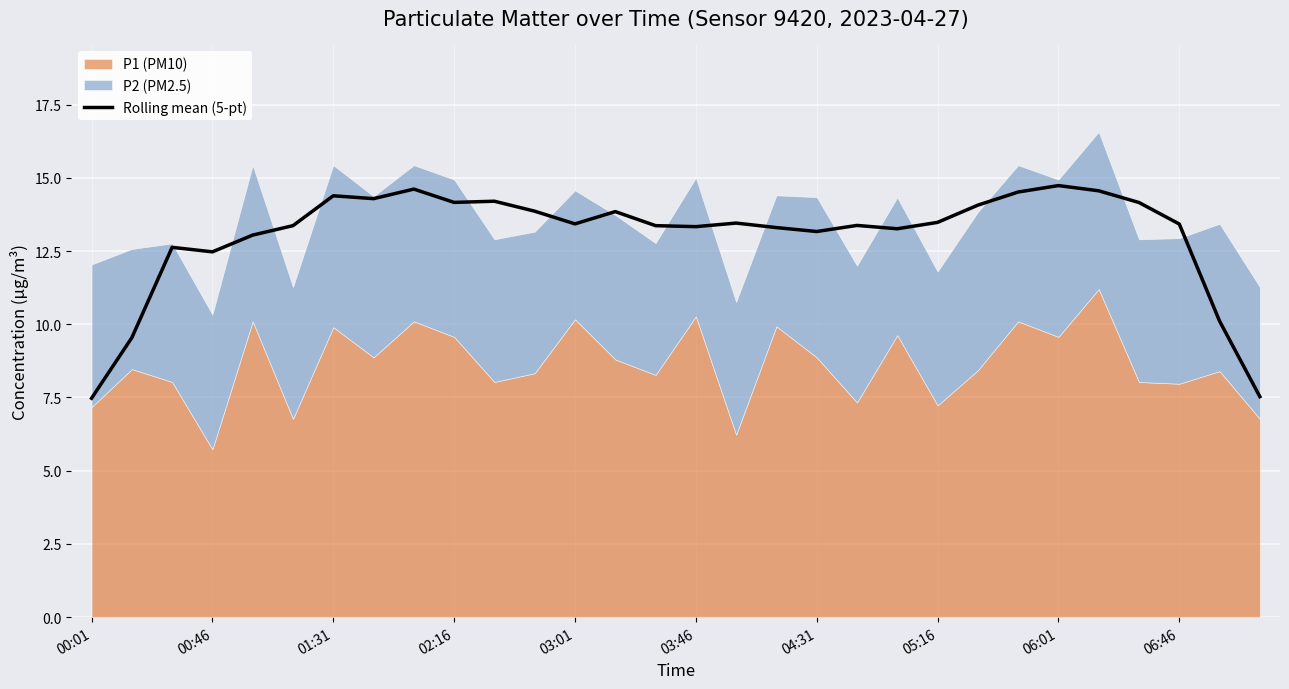

What is the lowest value of the Rolling mean (5-pt) series?

7.5